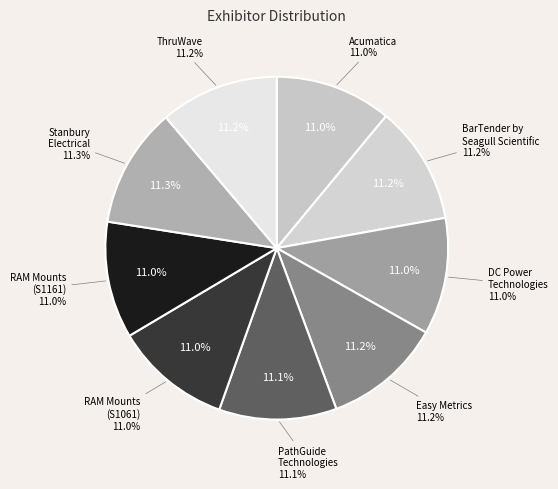

True or false: BarTender by Seagull Scientific accounts for 21% of the total.

False